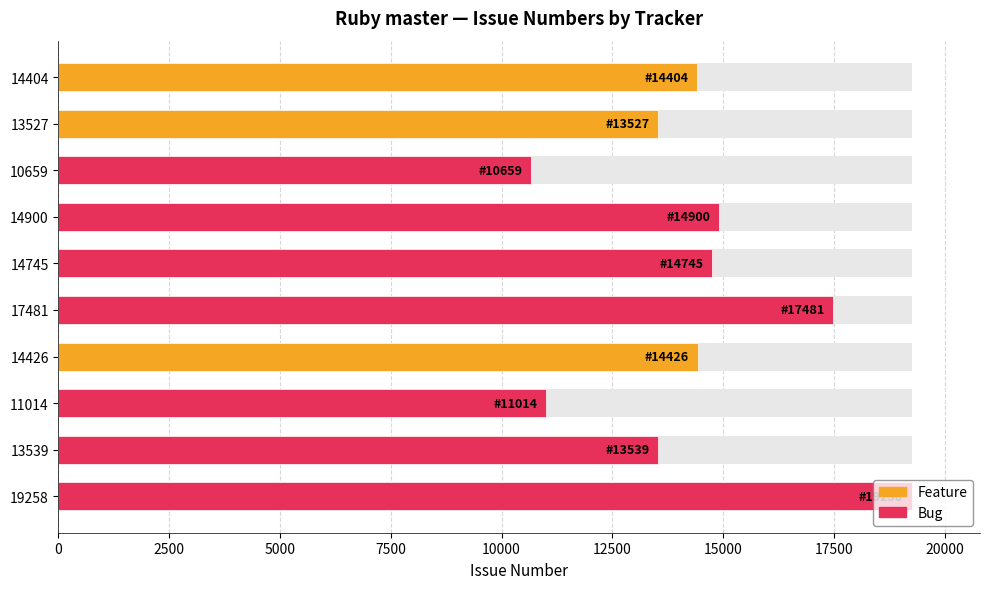

Does the chart contain stacked bars?

No